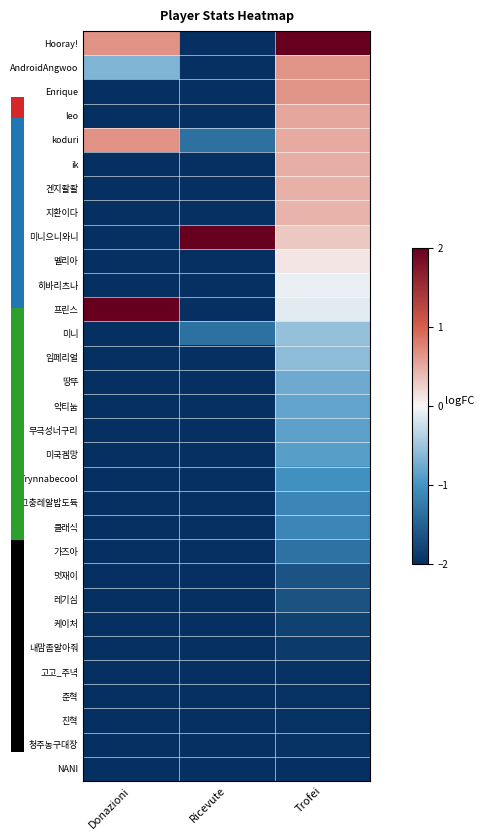

Rank the series at Donazioni from lowest to highest value.

Enrique, leo, ik, 겐지좔좔, 지환이다, 미니으니와니, 멜리아, 히바리츠나, 미니, 임페리얼, 땅뚜, 악티눔, 무극성너구리, 미국겜망, Trynnabecool, 호그충레알밥도듁, 클래식, 가즈아, 멋재이, 레기심, 케이처, 내맘좀알아줘, 고고_주녁, 준혁, 진혁, 청주농구대장, NANI, AndroidAngwoo, Hooray!, koduri, 프린스